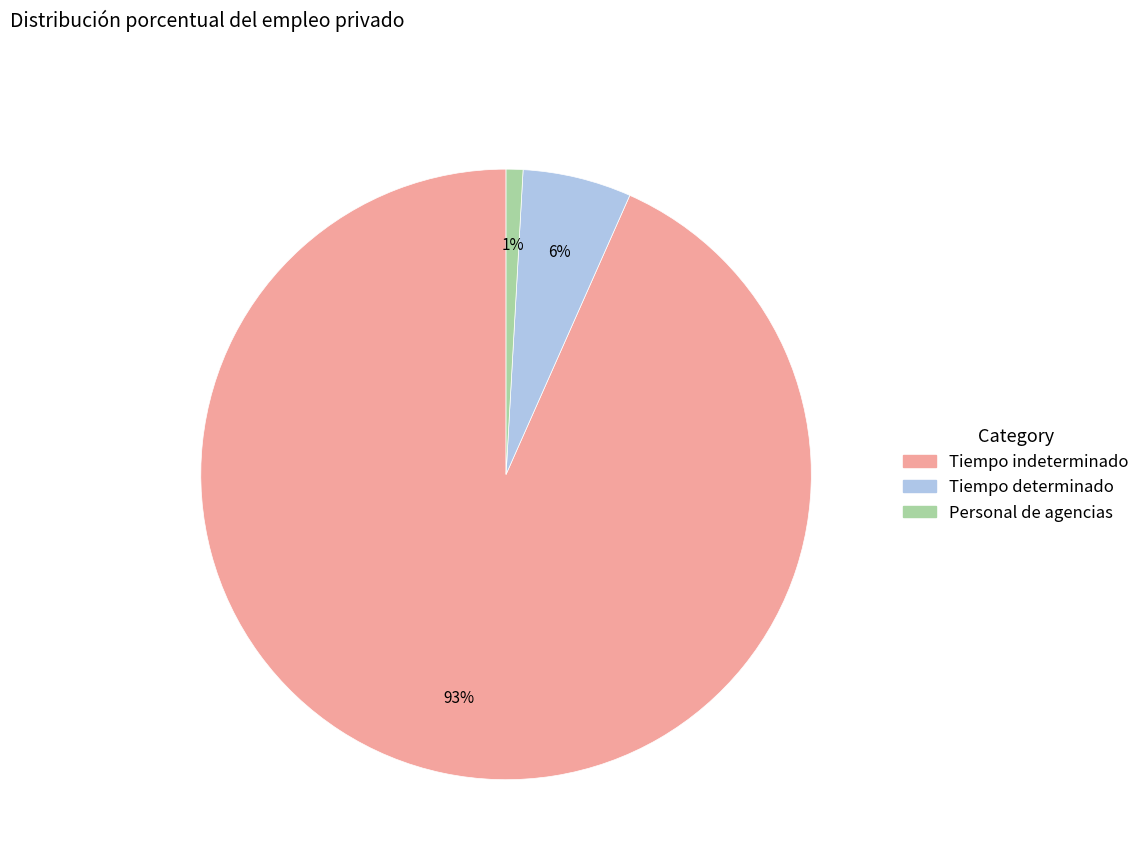

Is there any slice that represents more than half of the pie?

Yes